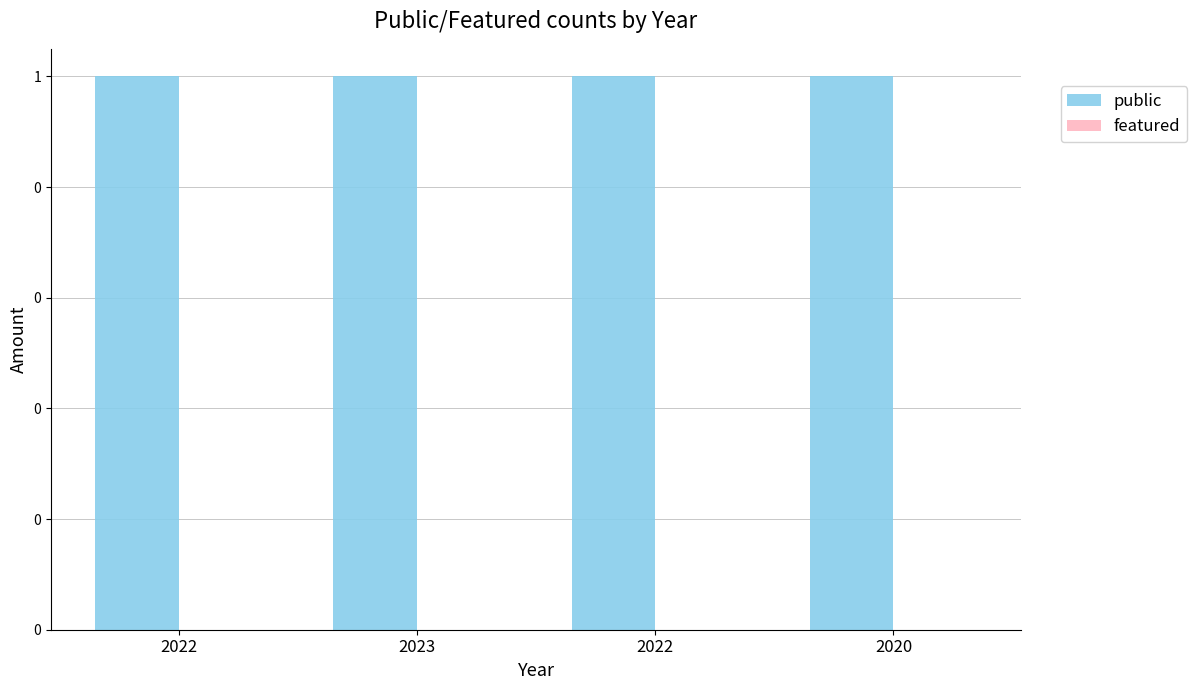

What is the label of the 2nd bar from the left?

2023